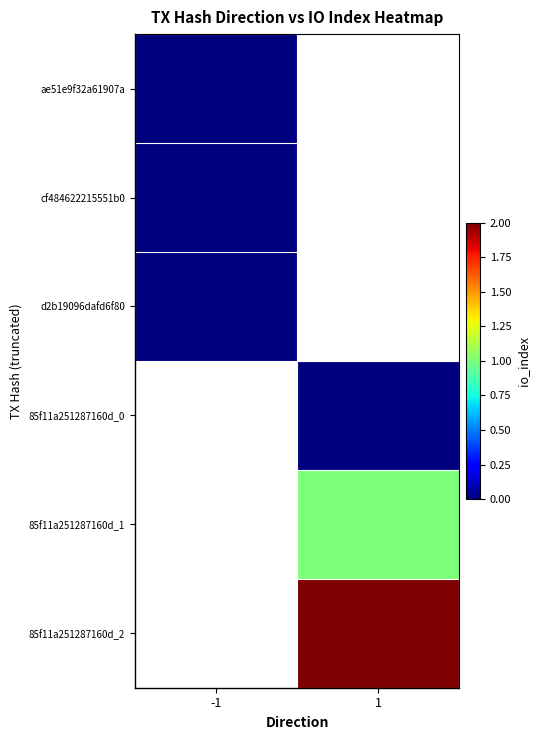

List the series in order of their peak value, lowest first.

ae51e9f32a61907a, cf484622215551b0, d2b19096dafd6f80, 85f11a251287160d_0, 85f11a251287160d_1, 85f11a251287160d_2